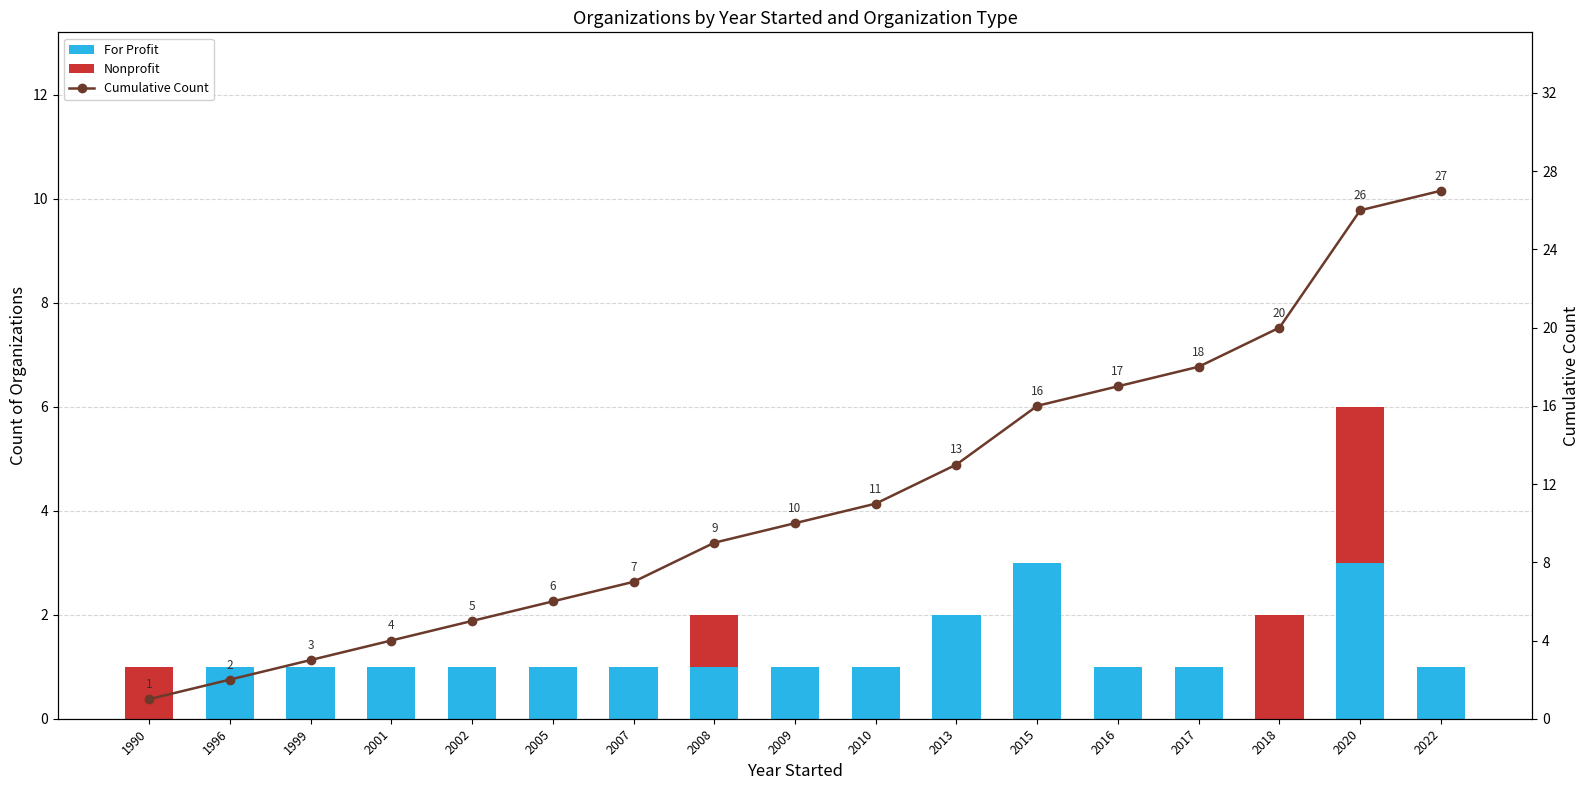

Which series has the largest total across all categories?

Cumulative Count